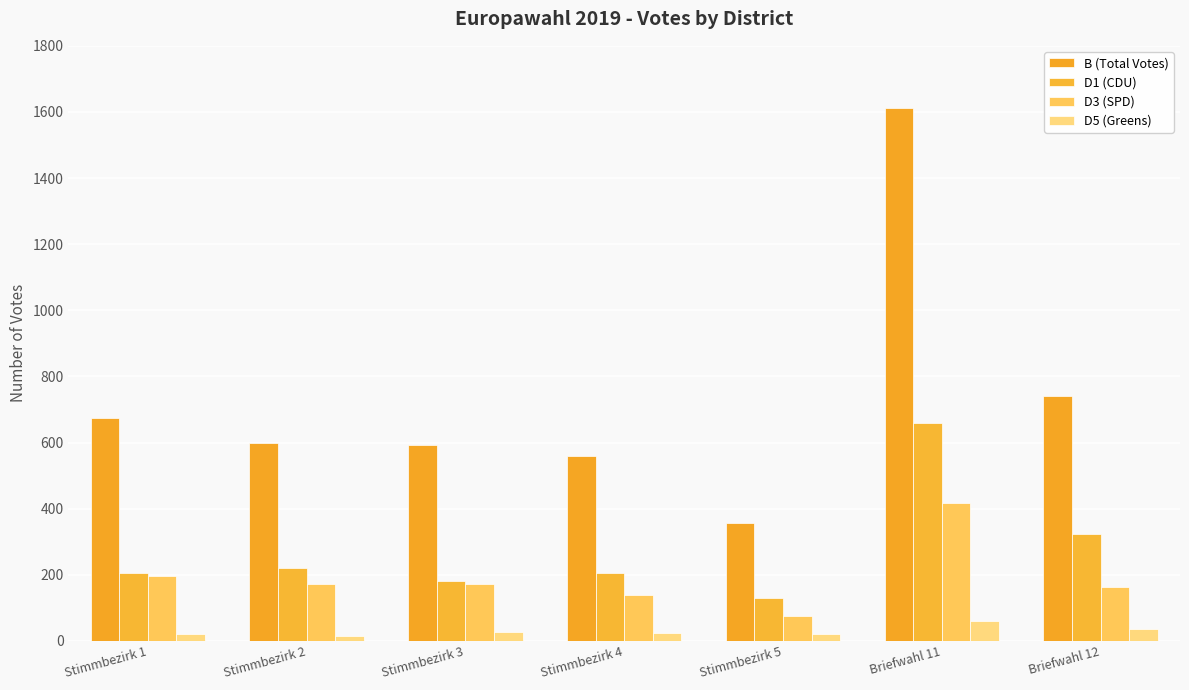

List the series in order of their peak value, lowest first.

D5 (Greens), D3 (SPD), D1 (CDU), B (Total Votes)